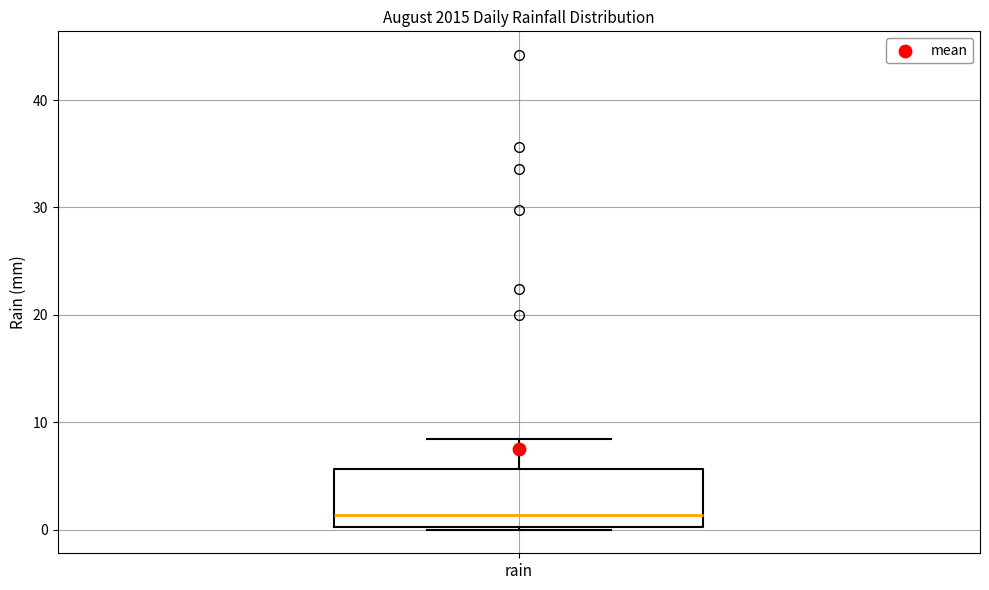

Read this box plot against the y-axis: the position of the median line, the range covered by the box, and the ends of both whiskers. The values are not printed on the chart, so give them approximately, as read against the axis.

median 1, box 0 to 6, whiskers 0 to 8